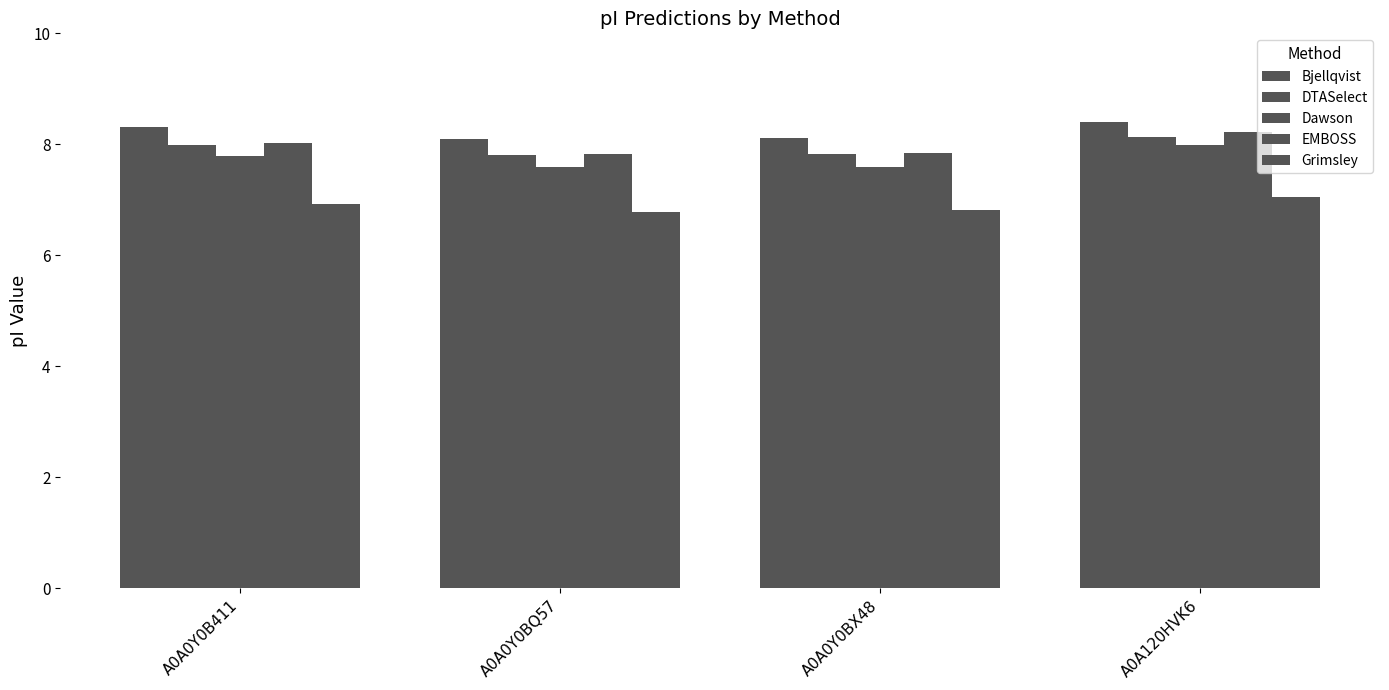

How many bars are there in each group?

5